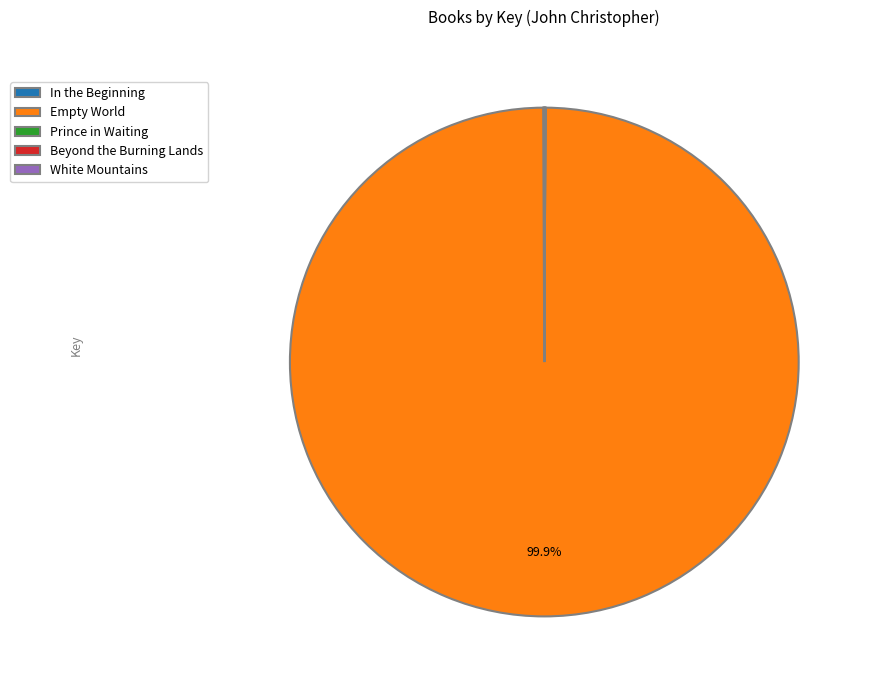

What is the largest slice in the pie chart?

Empty World